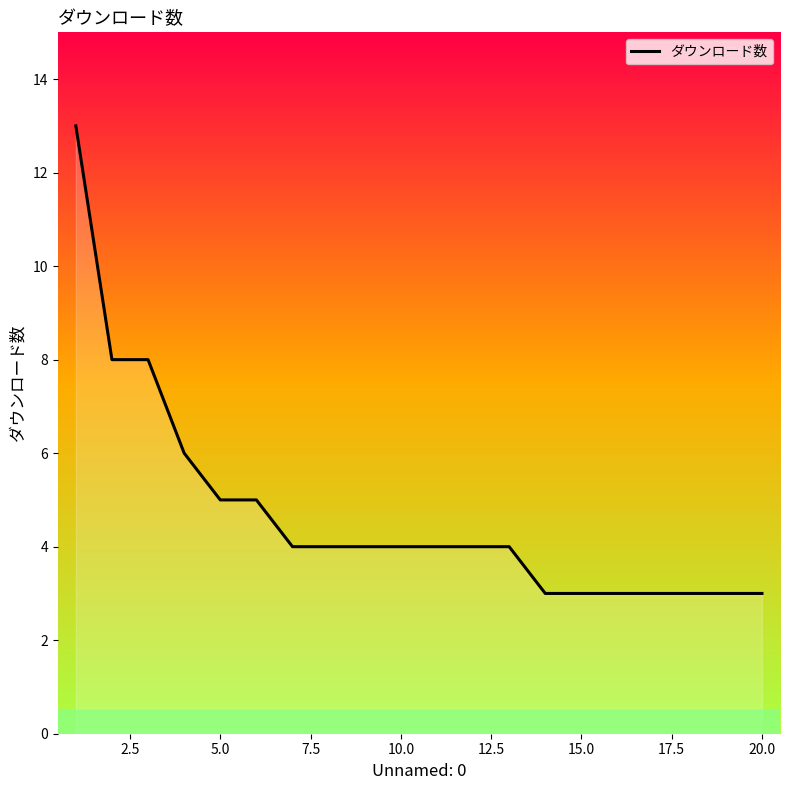

What is the greatest value displayed?

13